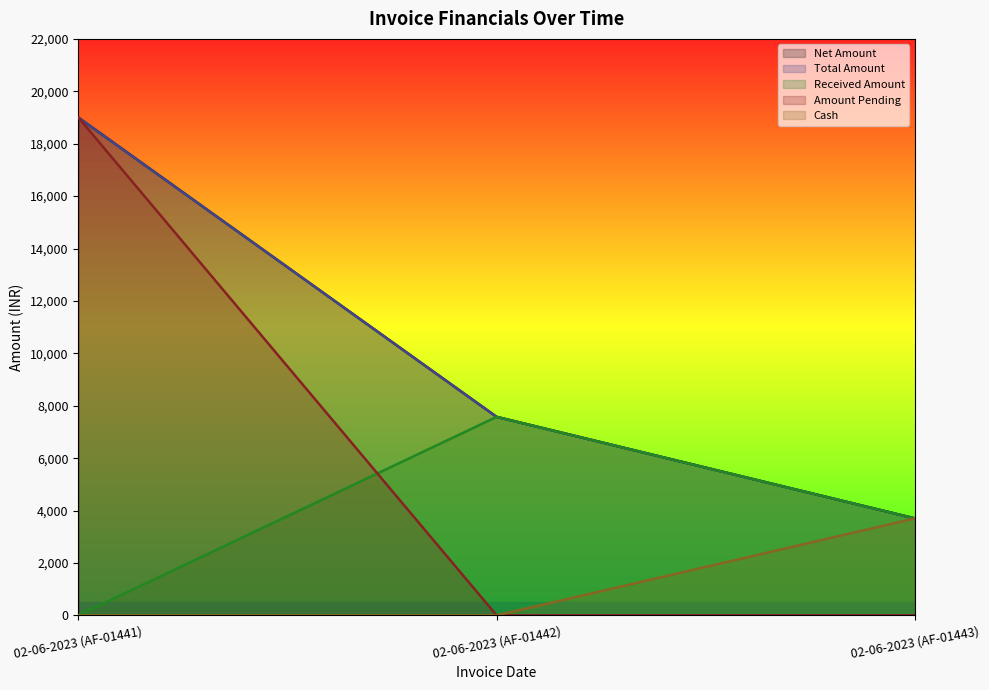

What is the difference between the highest and lowest values at 02-06-2023 (AF-01443)?

3700